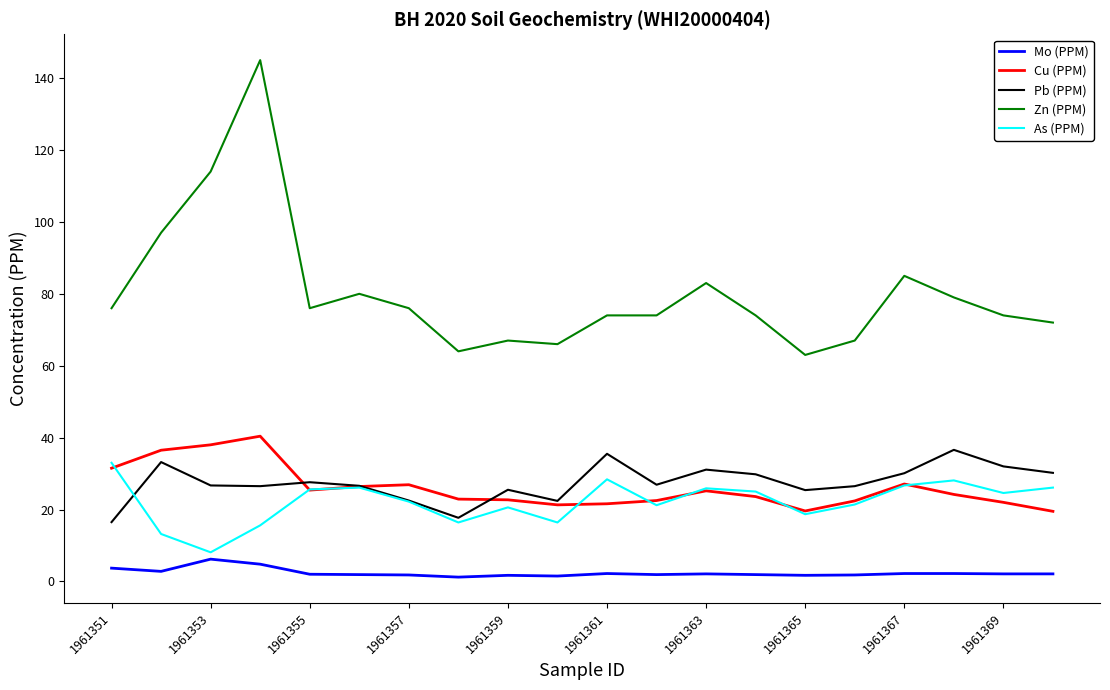

Which series has the largest range (max minus min)?

Zn (PPM)